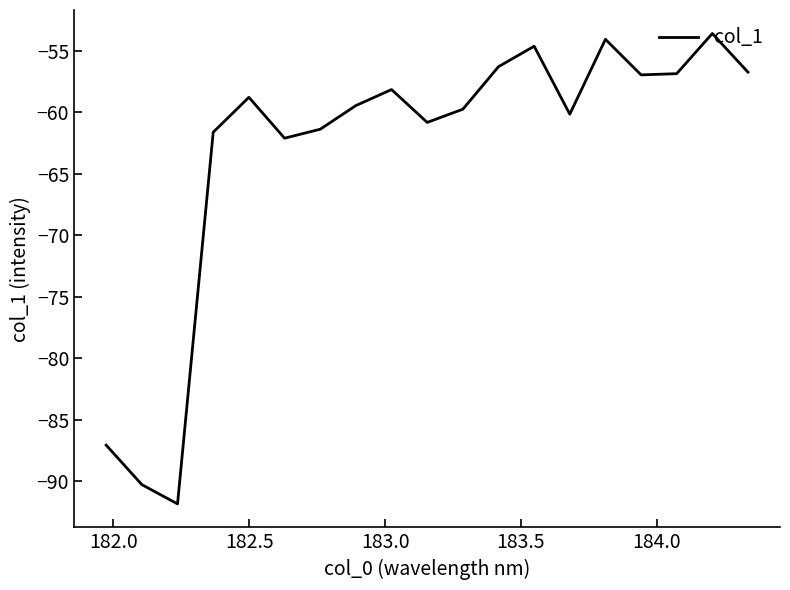

What is the minimum value shown in the chart?

-91.8